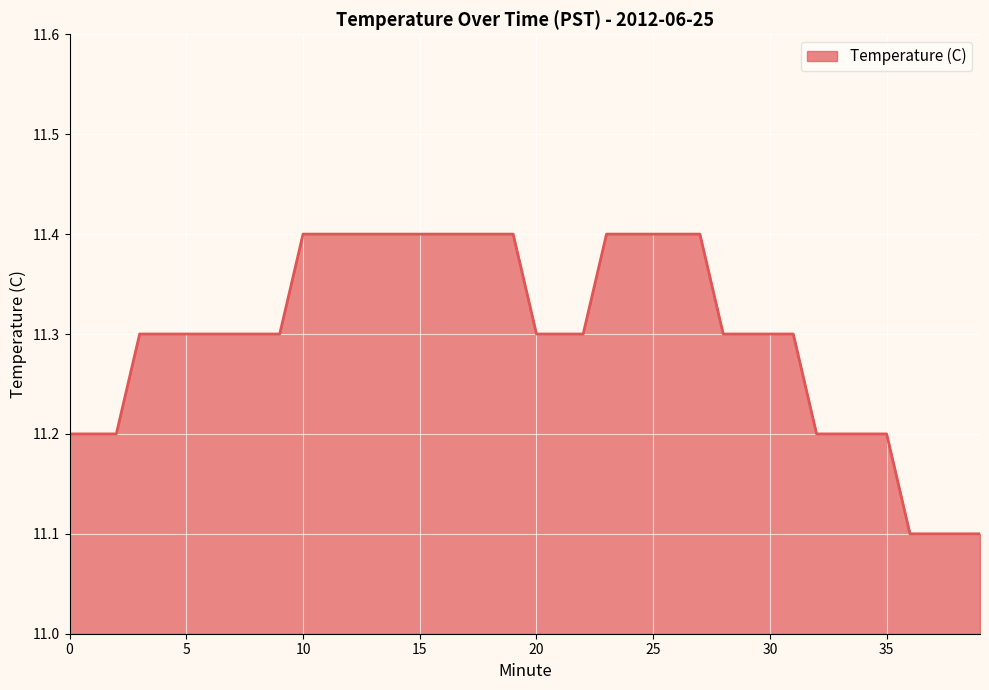

What is the minimum value shown in the chart?

11.1